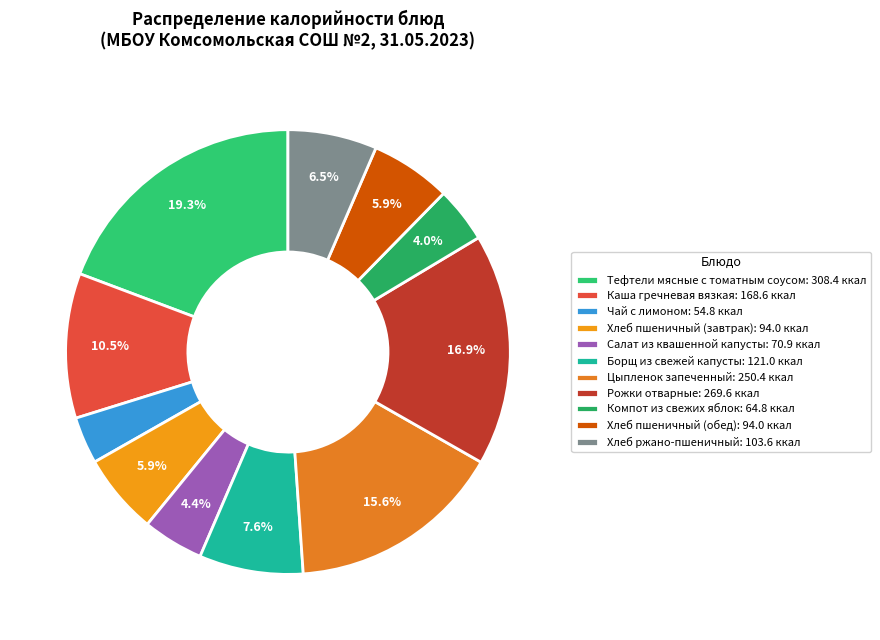

Is there a majority slice in this chart?

No